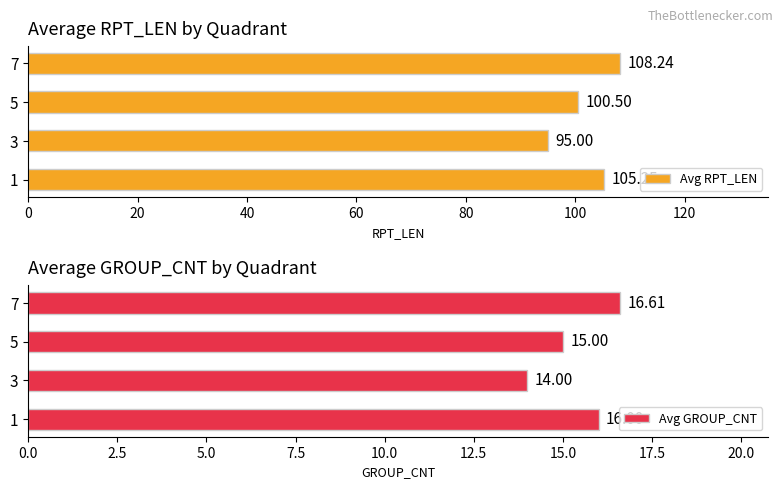

What are all the series names shown in the legend?

Avg RPT_LEN, Avg GROUP_CNT